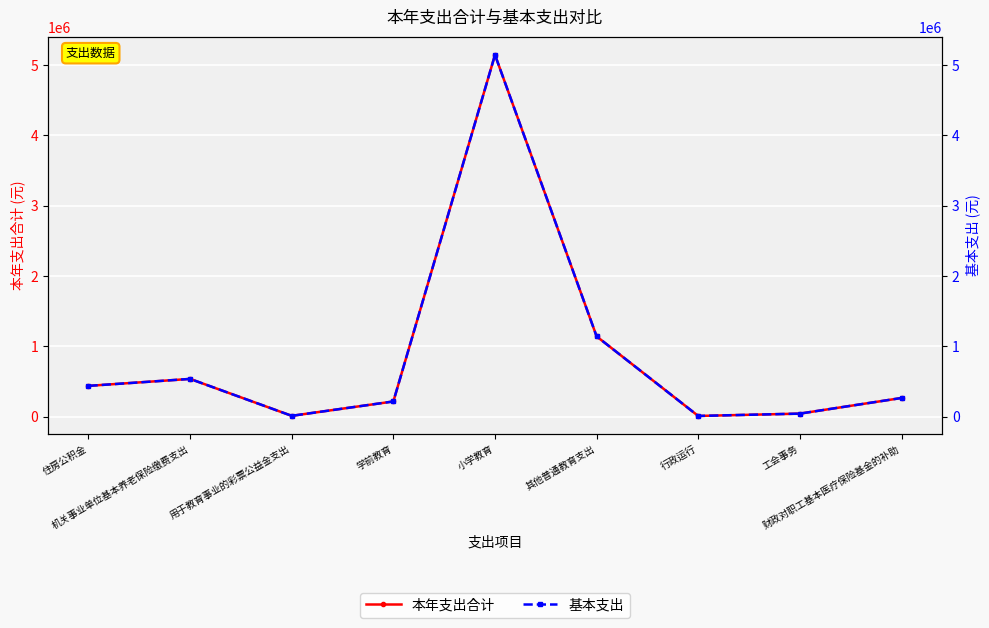

The 基本支出 series shows 536786.5 at 机关事业单位基本养老保险缴费支出. True or false?

True